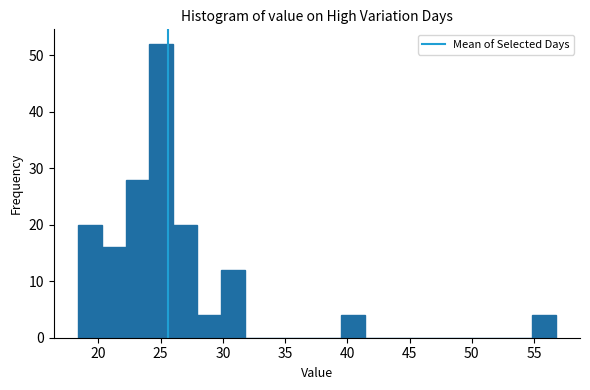

Read against the x-axis, roughly where is the centre of the tallest bar?

25.0